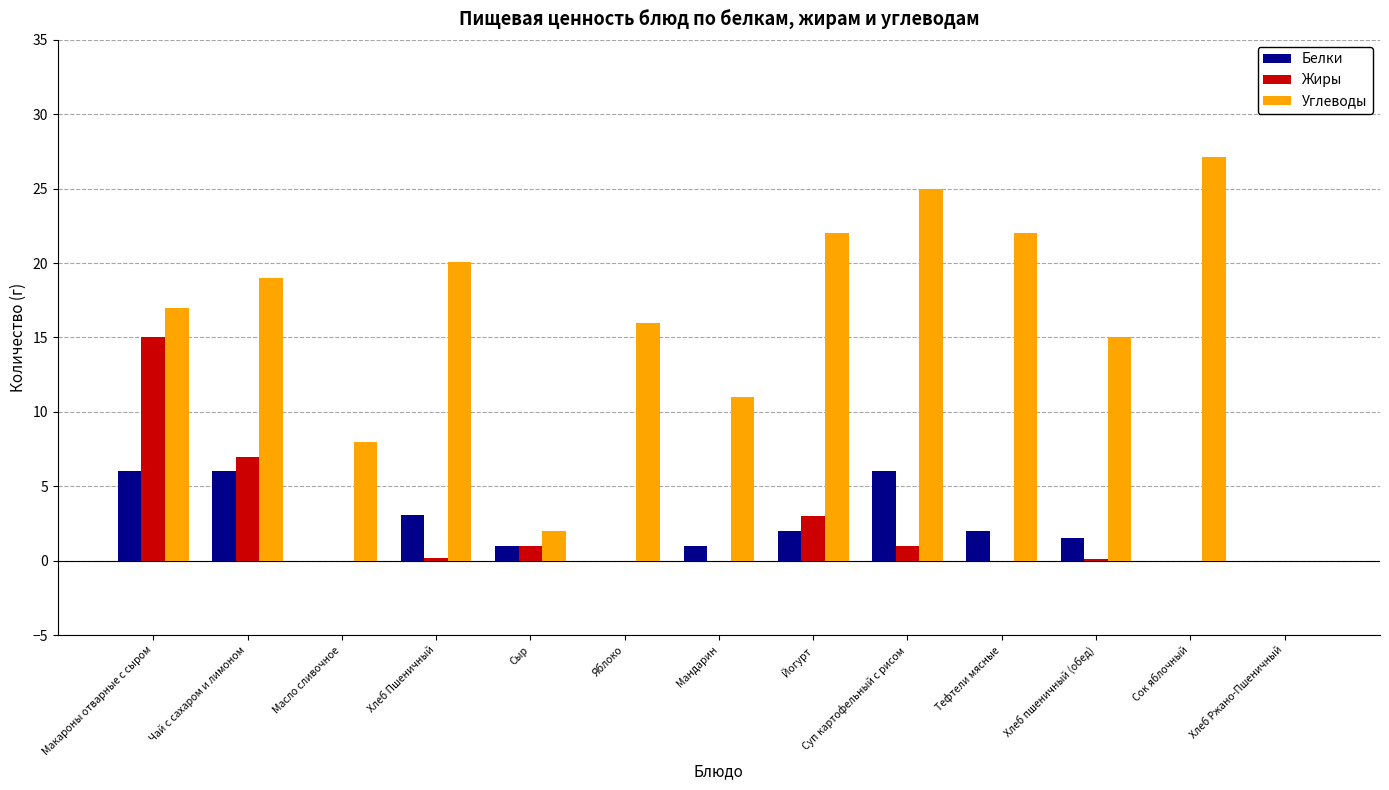

What is the total value across all series at Яблоко?

16.0